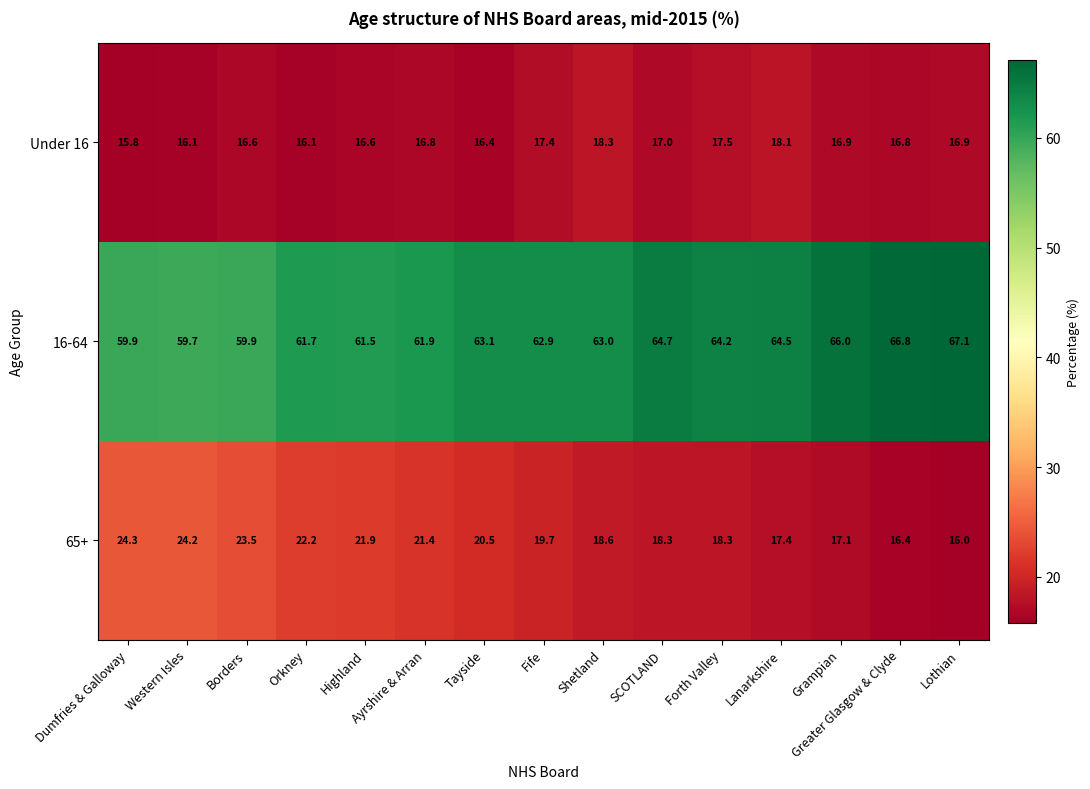

The Under 16 series shows 16.1 at Western Isles. True or false?

True